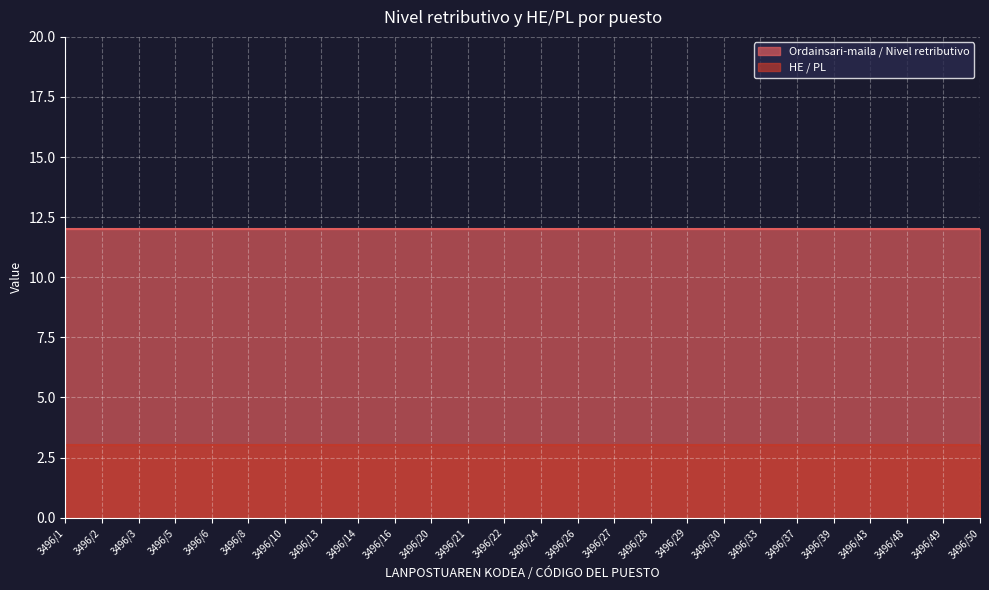

Which series has the widest spread of values?

Ordainsari-maila / Nivel retributivo